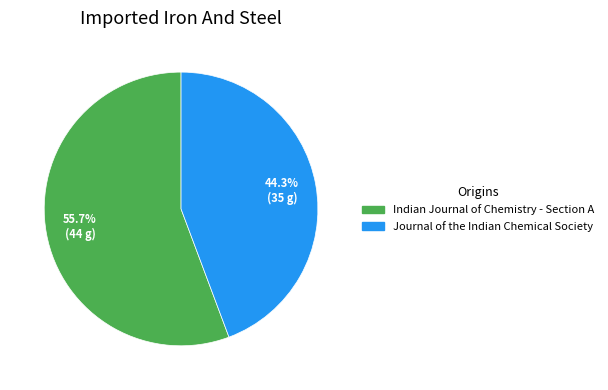

To the nearest percent, what portion does Indian Journal of Chemistry - Section A represent?

56%